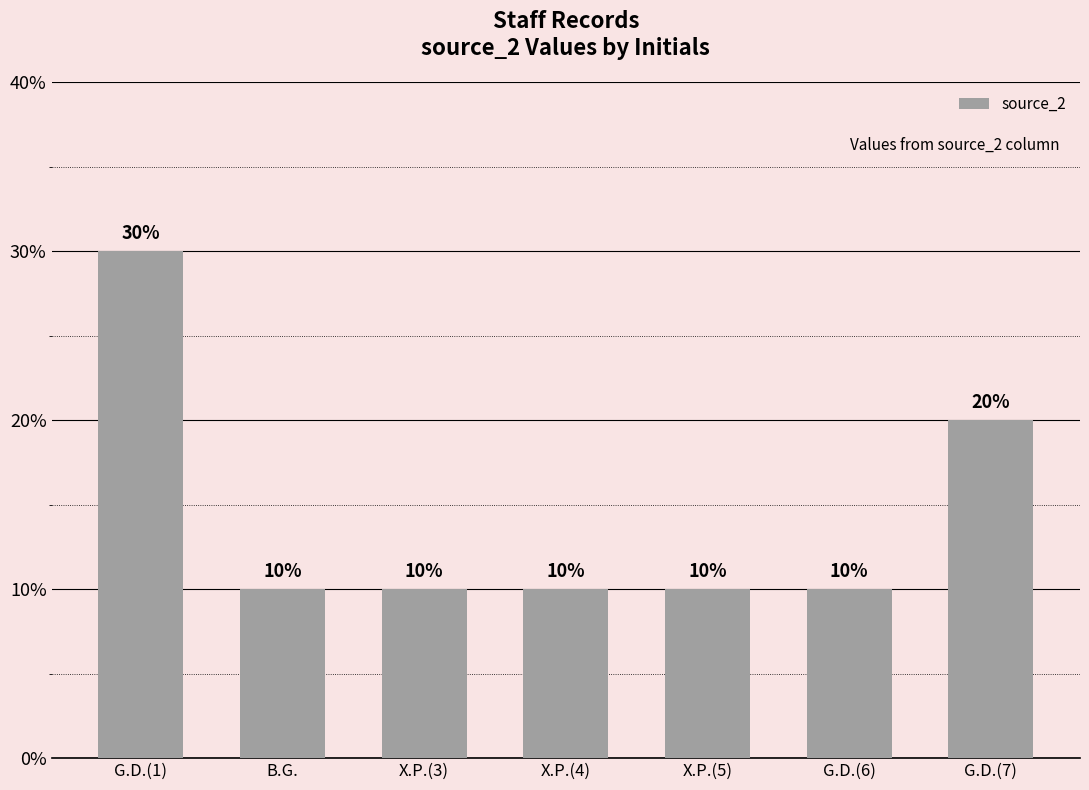

Are the bars horizontal?

No